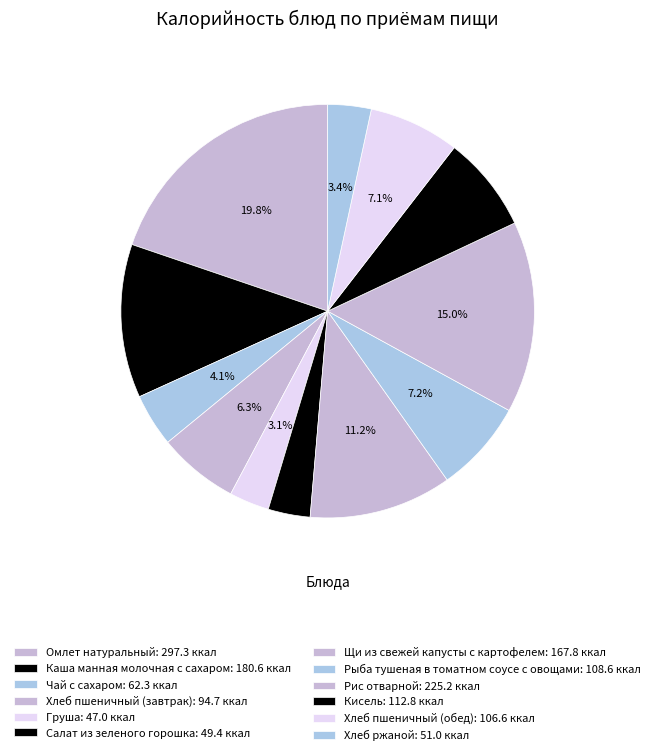

Count the number of slices in the pie.

12